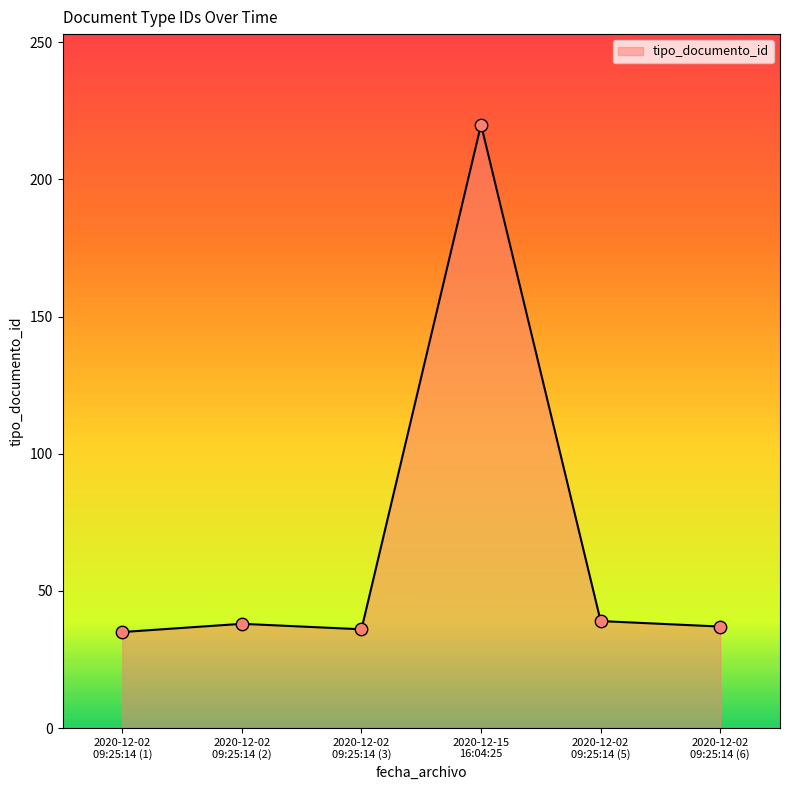

What is the greatest value displayed?

220